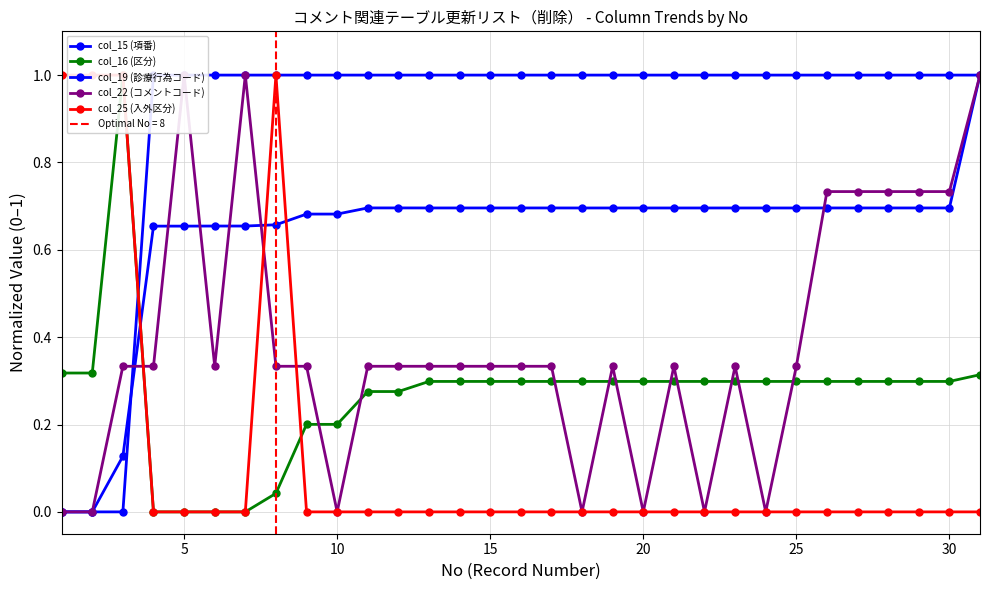

What is the difference between the second highest and minimum values in the col_25 (入外区分) series?

1.0